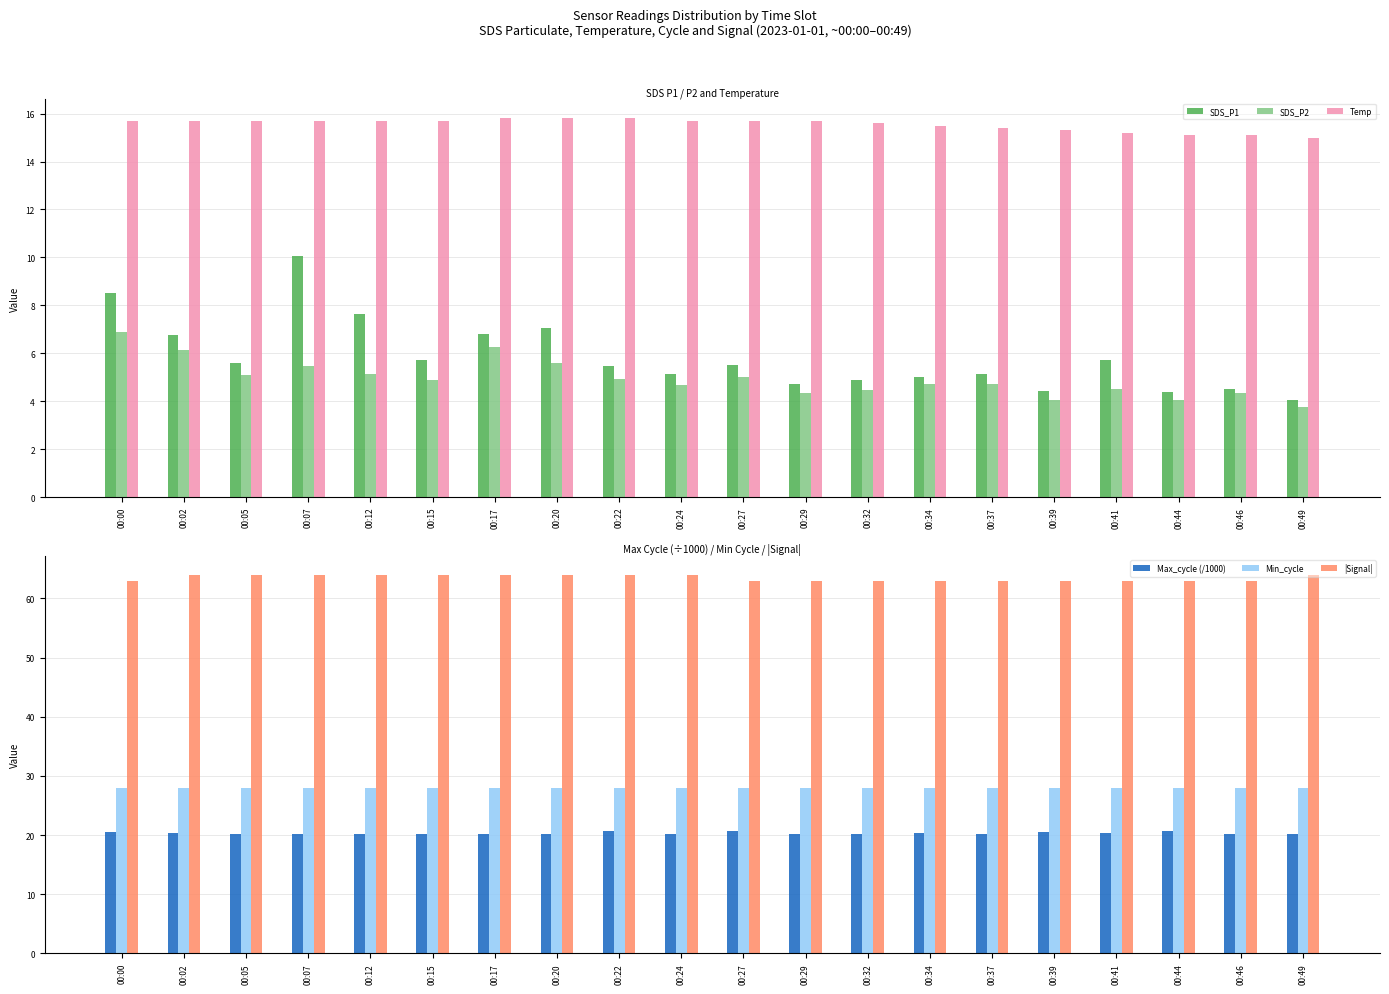

How many data points in |Signal| are less than 64?

10